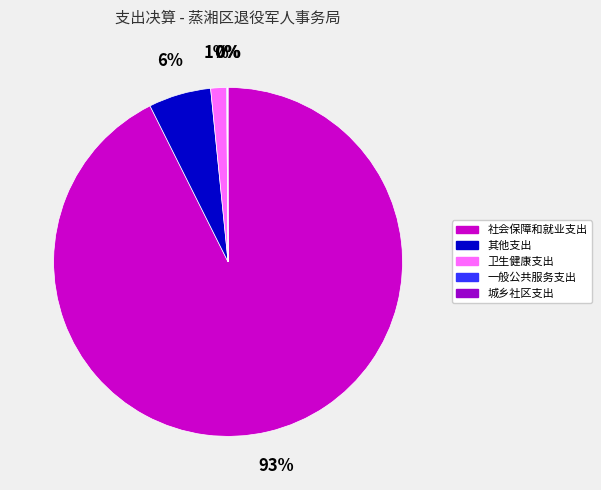

The 卫生健康支出 slice represents 8% of the pie. True or false?

False